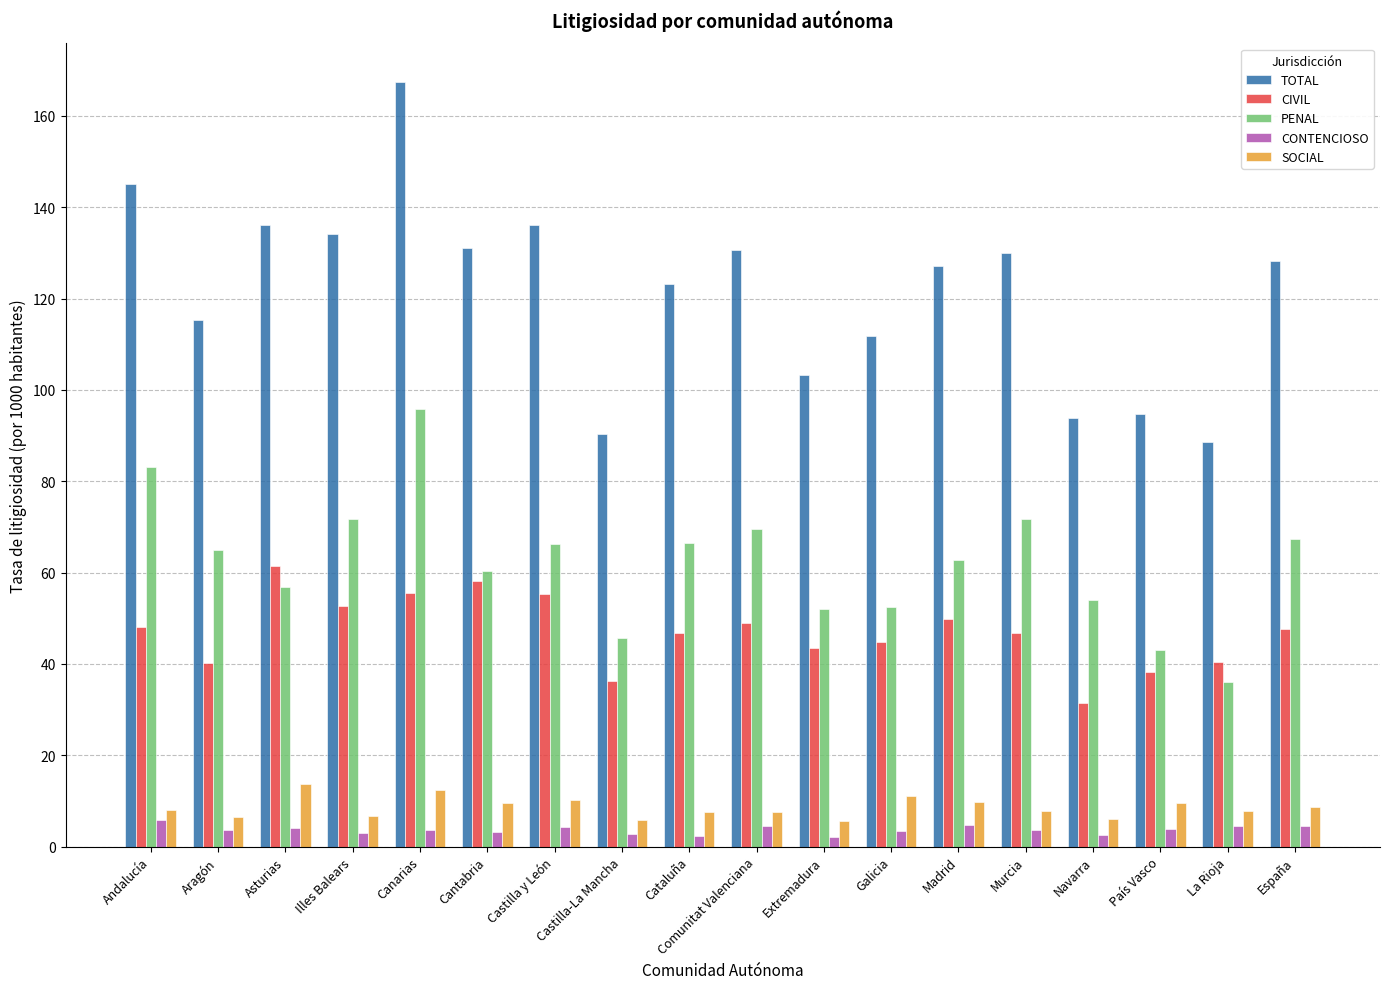

What is the label of the 12th bar from the right?

Castilla y León